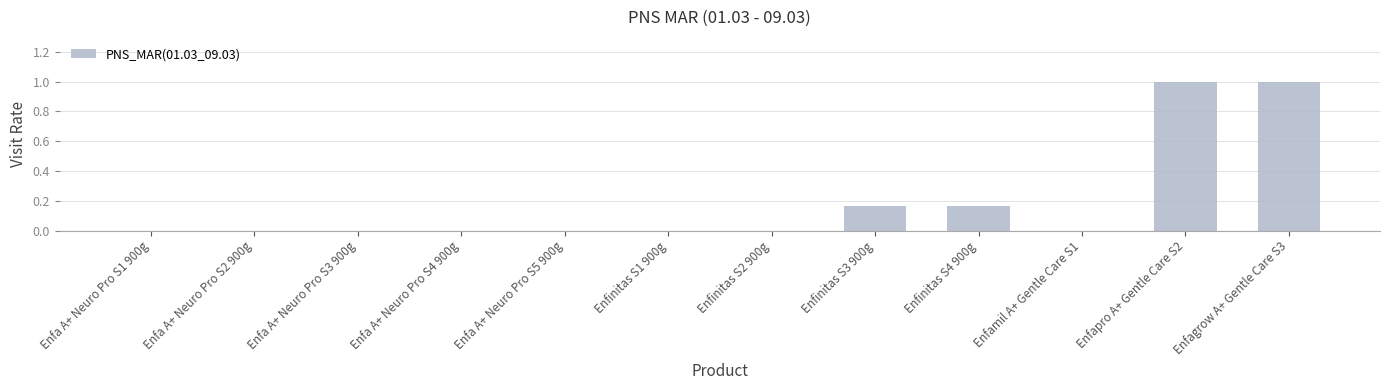

The chart shows a value of 0.0 at Enfa A+ Neuro Pro S4 900g. True or false?

True